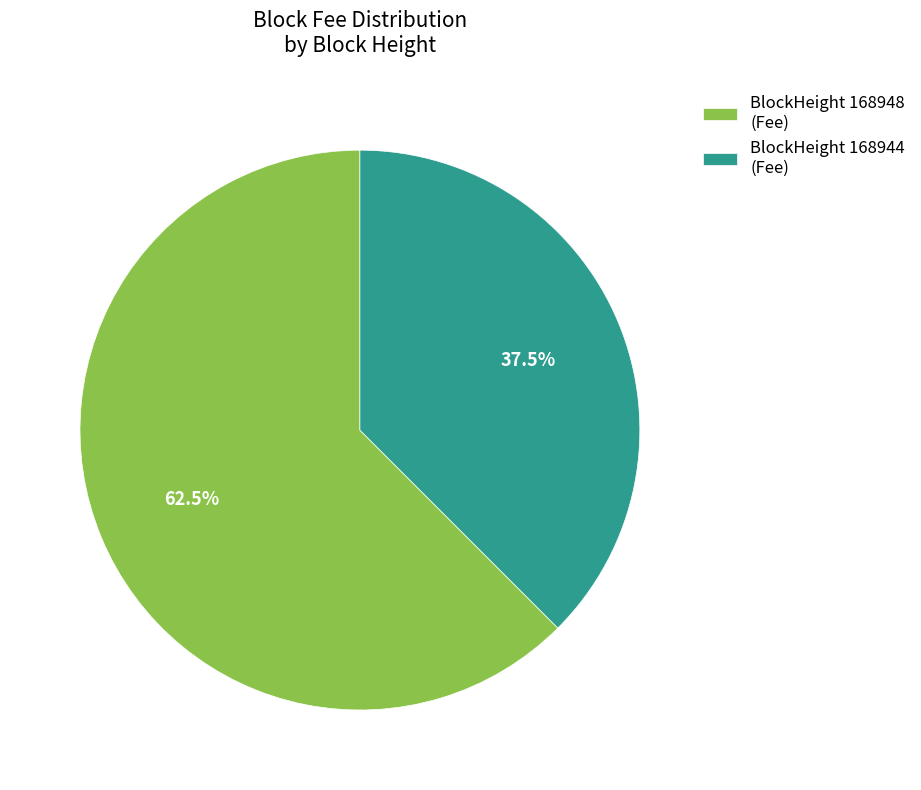

How many slices are in this pie chart?

2